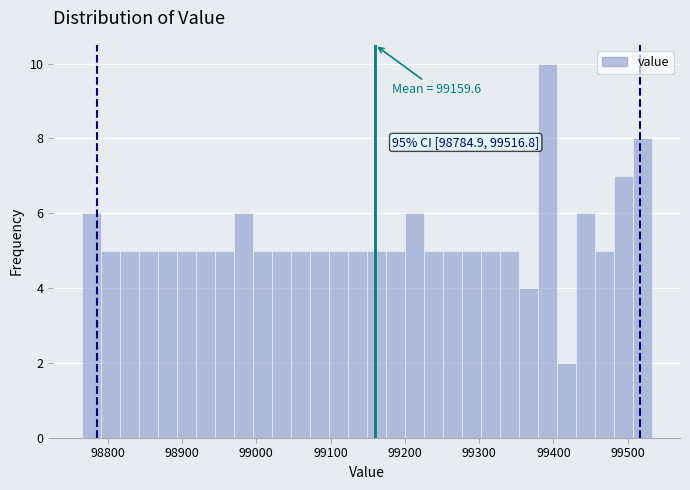

Read against the x-axis, roughly where is the centre of the tallest bar?

99390